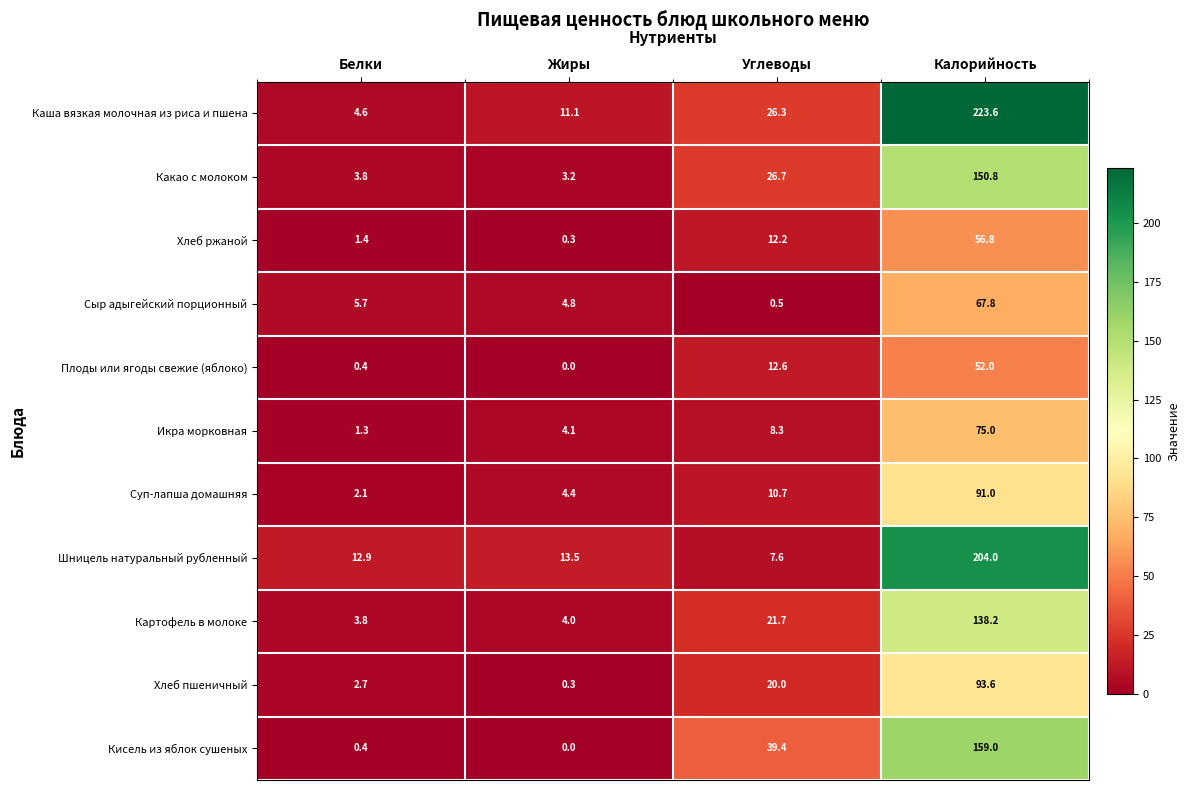

At which label does Икра морковная reach its peak?

Калорийность